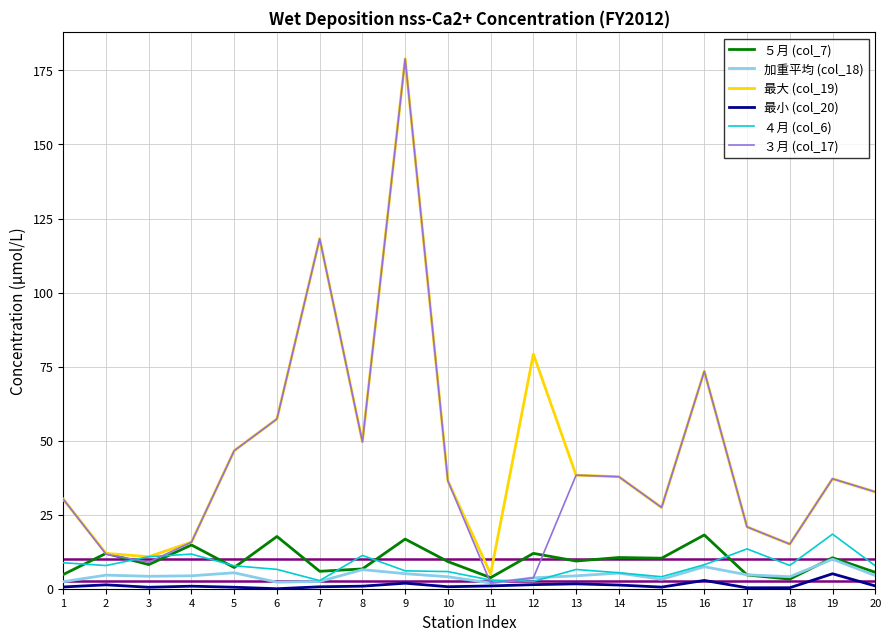

At which category is the sum across all series the highest?

9